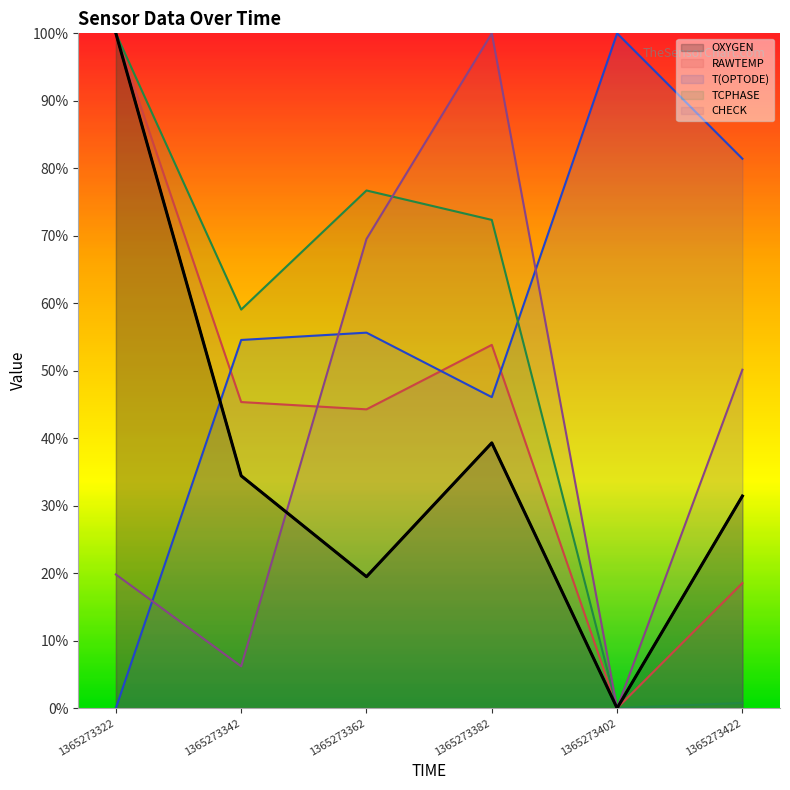

True or false: RAWTEMP and OXYGEN intersect in this chart.

False